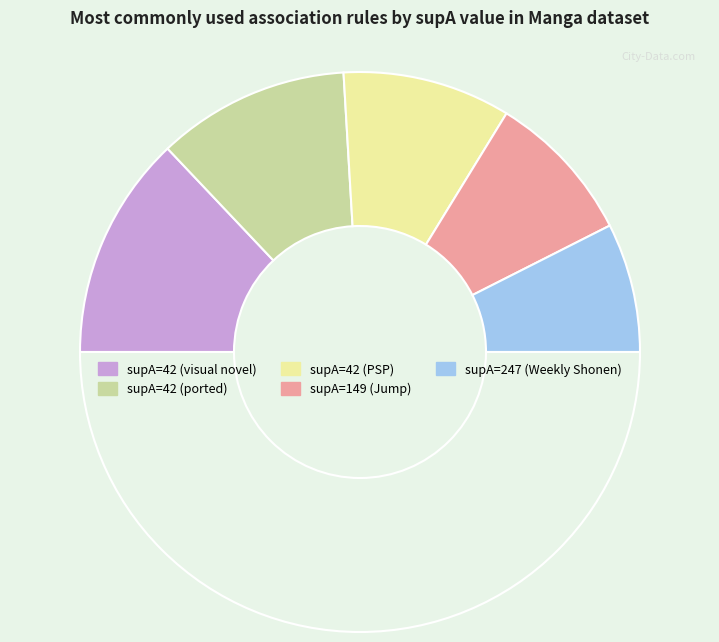

How many slices are in this pie chart?

6